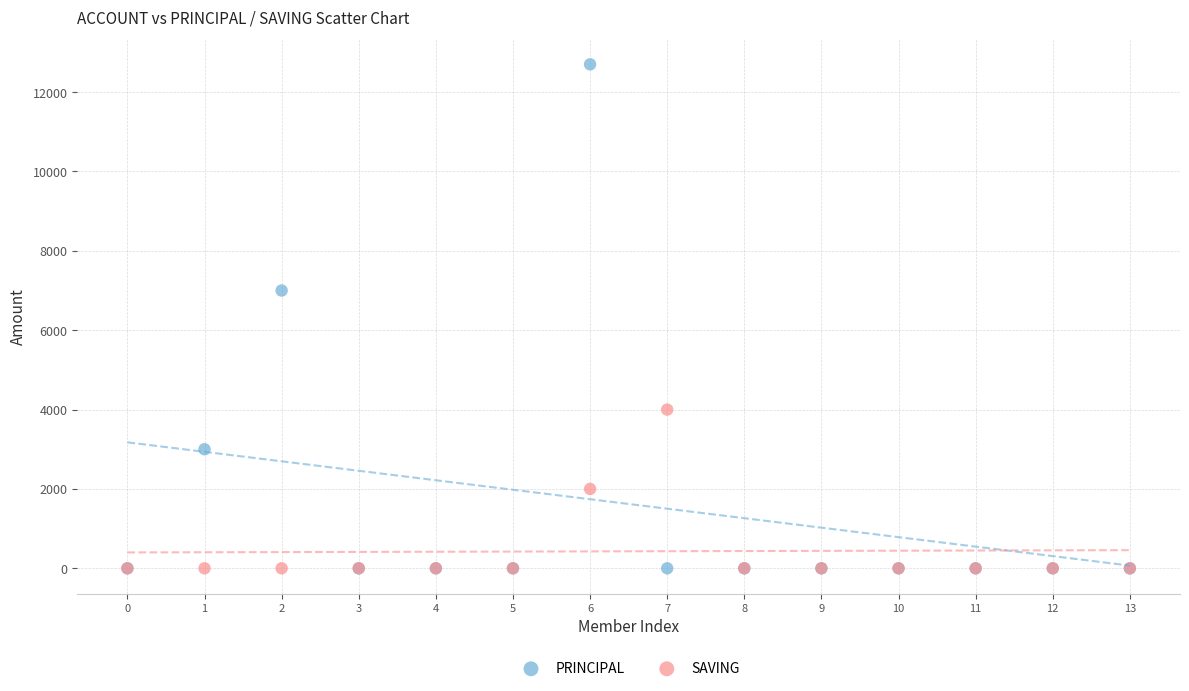

What are all the series names shown in the legend?

PRINCIPAL, SAVING